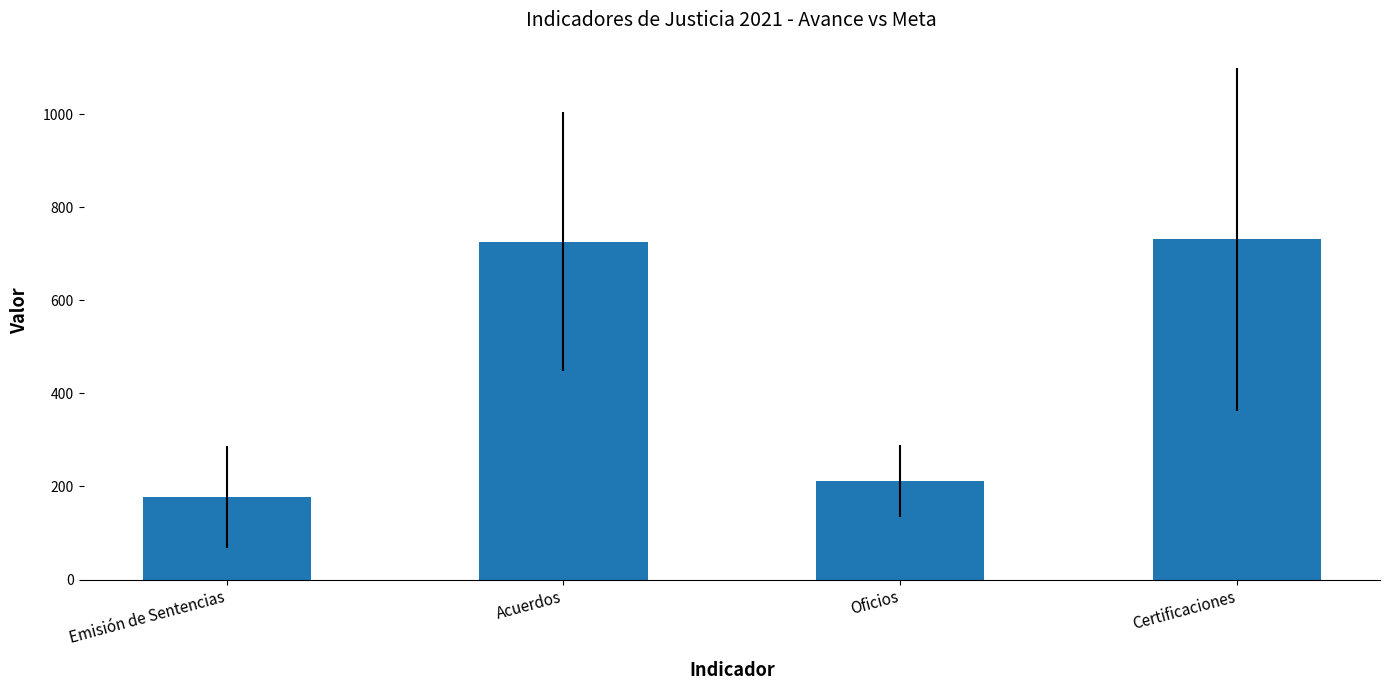

Does the chart contain any negative values?

No